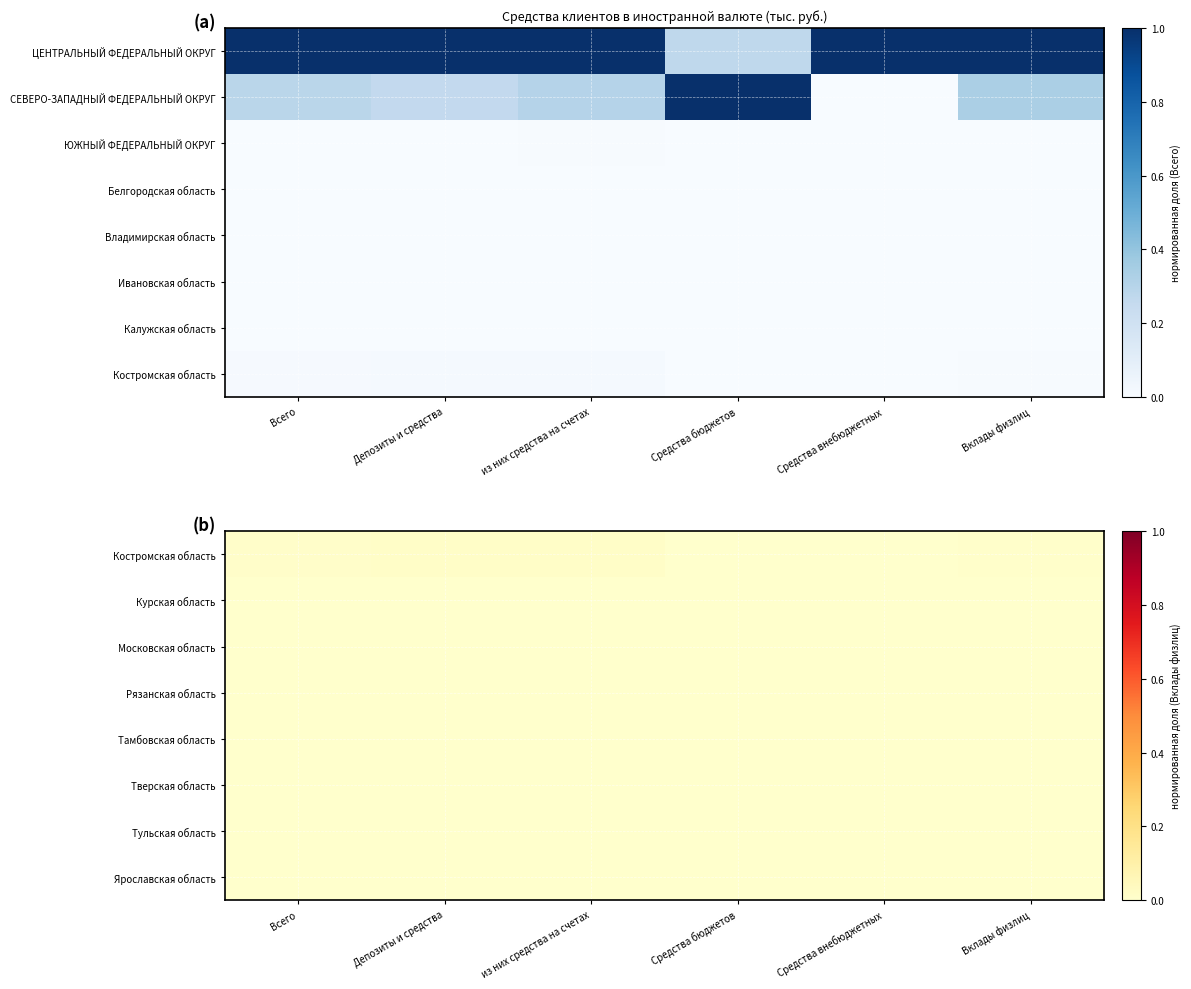

Is the value of Рязанская область at из них средства на счетах greater than the value of Костромская область at из них средства на счетах?

No